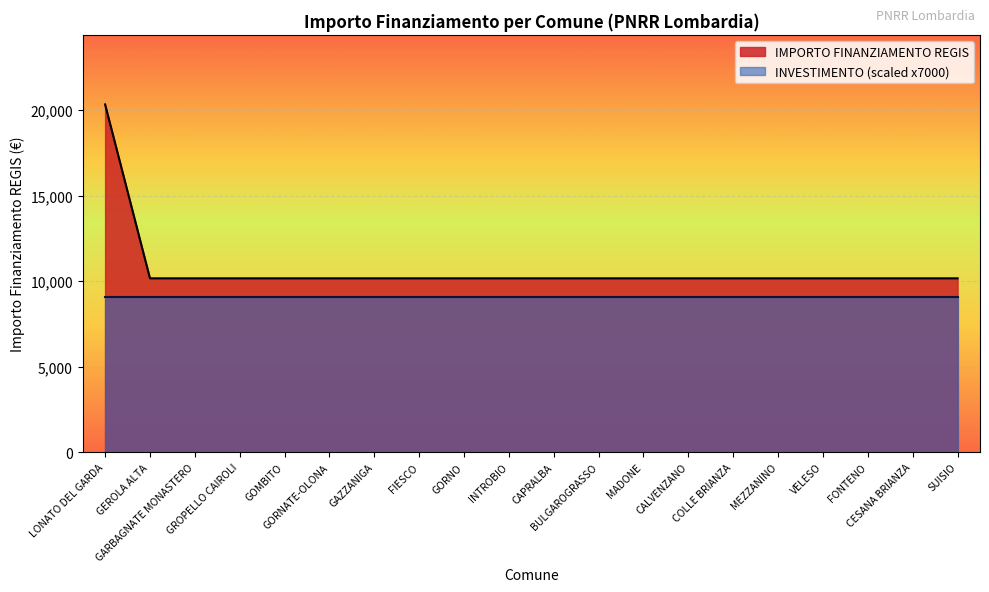

What is the average value?

10681